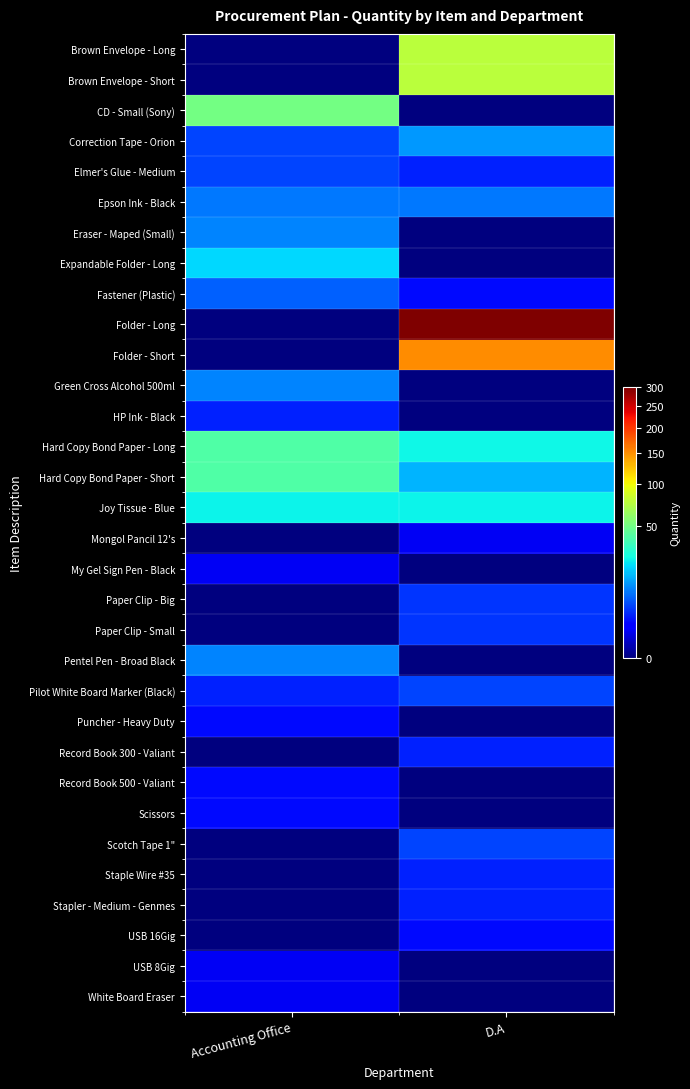

Reading left to right, list all the values displayed in this chart.

Brown Envelope - Long: Accounting Office=0	D.A=75
Brown Envelope - Short: Accounting Office=0	D.A=75
CD - Small (Sony): Accounting Office=50	D.A=0
Correction Tape - Orion: Accounting Office=5	D.A=12
Elmer's Glue - Medium: Accounting Office=5	D.A=3
Epson Ink - Black: Accounting Office=9	D.A=9
Eraser - Maped (Small): Accounting Office=10	D.A=0
Expandable Folder - Long: Accounting Office=20	D.A=0
Fastener (Plastic): Accounting Office=7	D.A=2
Folder - Long: Accounting Office=0	D.A=300
Folder - Short: Accounting Office=0	D.A=150
Green Cross Alcohol 500ml: Accounting Office=10	D.A=0
HP Ink - Black: Accounting Office=3	D.A=0
Hard Copy Bond Paper - Long: Accounting Office=40	D.A=25
Hard Copy Bond Paper - Short: Accounting Office=40	D.A=15
Joy Tissue - Blue: Accounting Office=24	D.A=24
Mongol Pancil 12's: Accounting Office=0	D.A=1
My Gel Sign Pen - Black: Accounting Office=1	D.A=0
Paper Clip - Big: Accounting Office=0	D.A=4
Paper Clip - Small: Accounting Office=0	D.A=4
Pentel Pen - Broad Black: Accounting Office=10	D.A=0
Pilot White Board Marker (Black): Accounting Office=3	D.A=5
Puncher - Heavy Duty: Accounting Office=2	D.A=0
Record Book 300 - Valiant: Accounting Office=0	D.A=3
Record Book 500 - Valiant: Accounting Office=2	D.A=0
Scissors: Accounting Office=2	D.A=0
Scotch Tape 1": Accounting Office=0	D.A=5
Staple Wire #35: Accounting Office=0	D.A=3
Stapler - Medium - Genmes: Accounting Office=0	D.A=3
USB 16Gig: Accounting Office=0	D.A=2
USB 8Gig: Accounting Office=1	D.A=0
White Board Eraser: Accounting Office=1	D.A=0